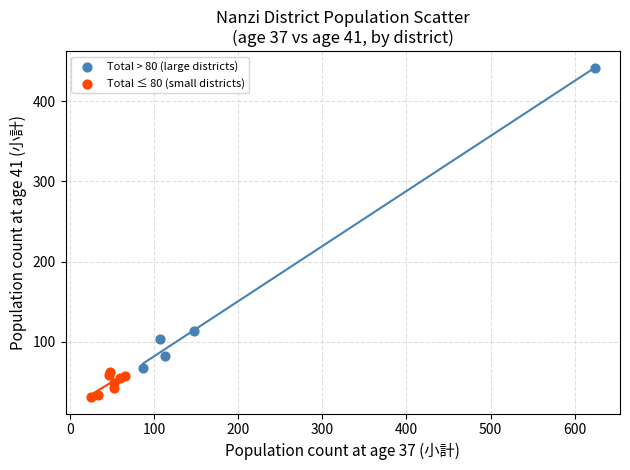

Which series reaches the minimum Y coordinate?

Total ≤ 80 (small districts)